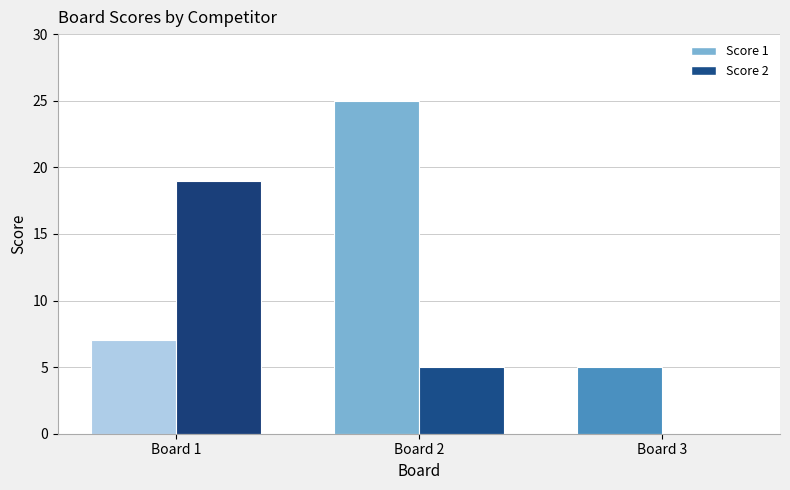

List the series in order of their overall mean, highest first.

Score 1, Score 2